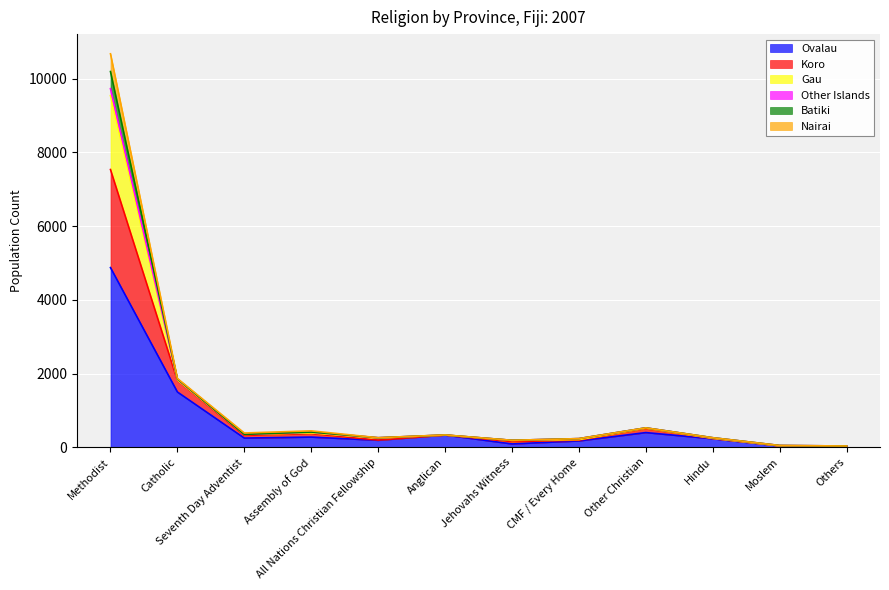

What is the highest value of the Ovalau series?

4874